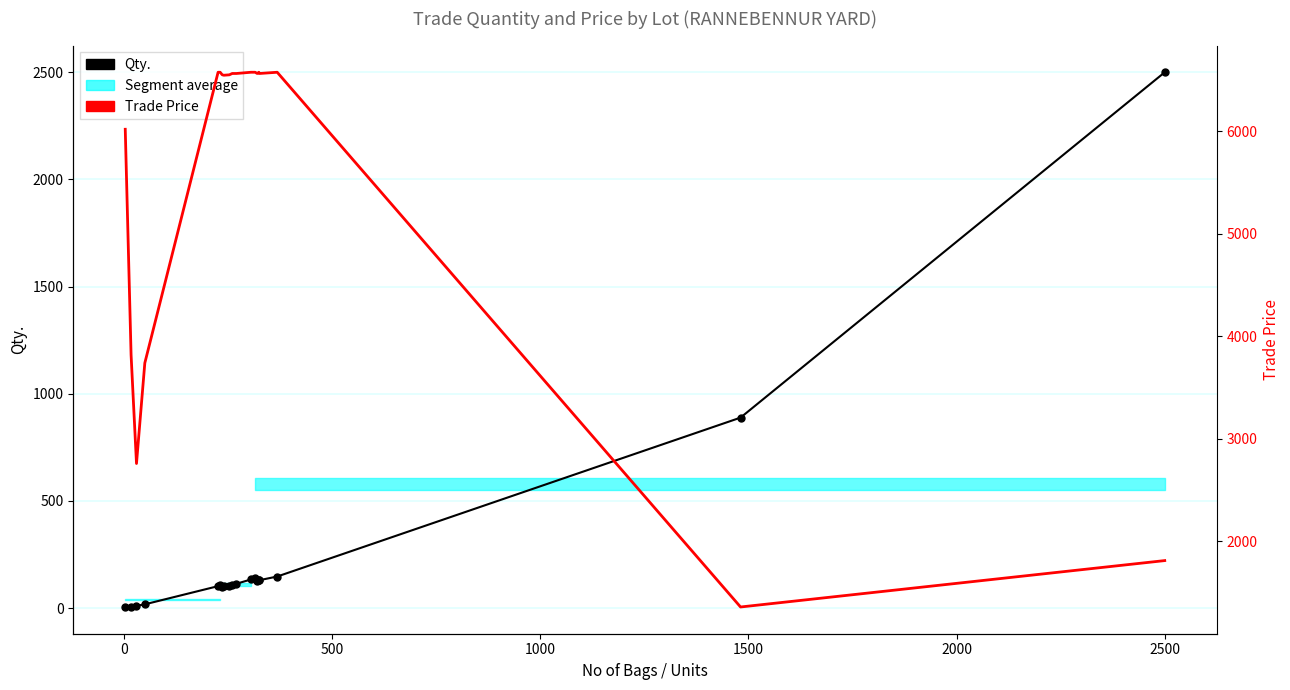

Which series has the largest total across all categories?

Trade Price